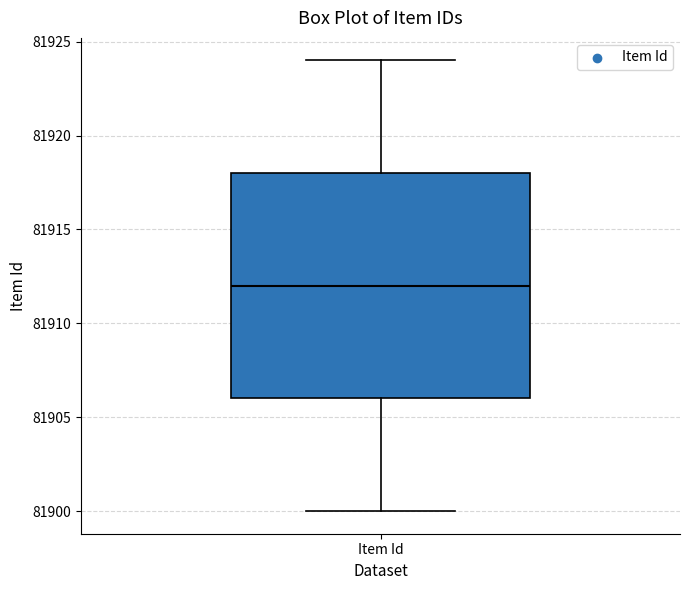

Read this box plot against the y-axis: the position of the median line, the range covered by the box, and the ends of both whiskers. The values are not printed on the chart, so give them approximately, as read against the axis.

median 81912, box 81906 to 81918, whiskers 81900 to 81924